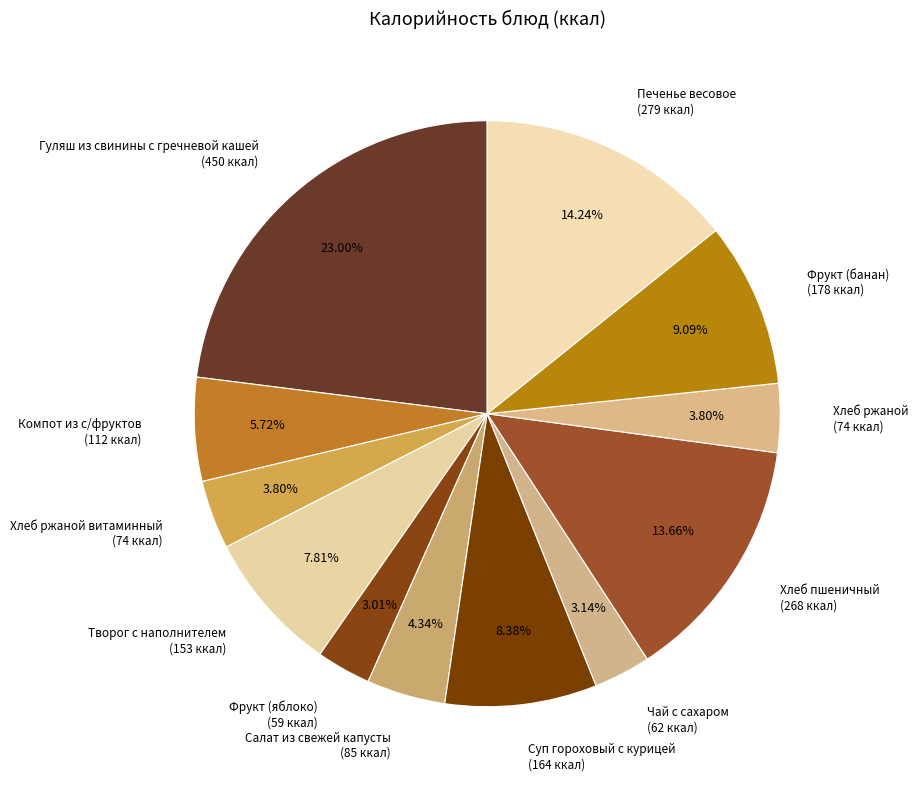

Is the sum of Гуляш из свинины с гречневой кашей (450 ккал) and Хлеб ржаной (74 ккал) greater than half?

No